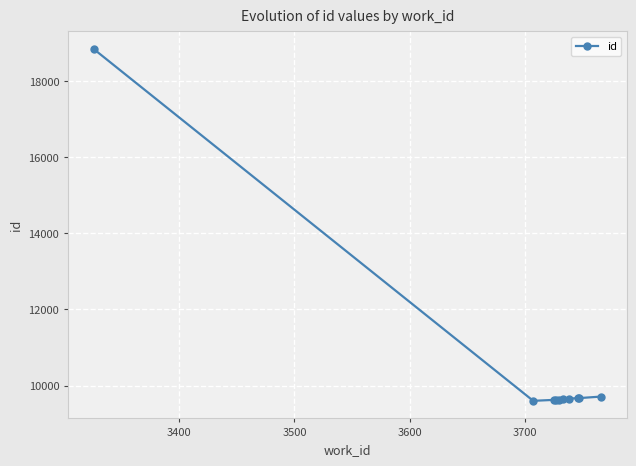

What is the value of the 4th point from the left?

9625